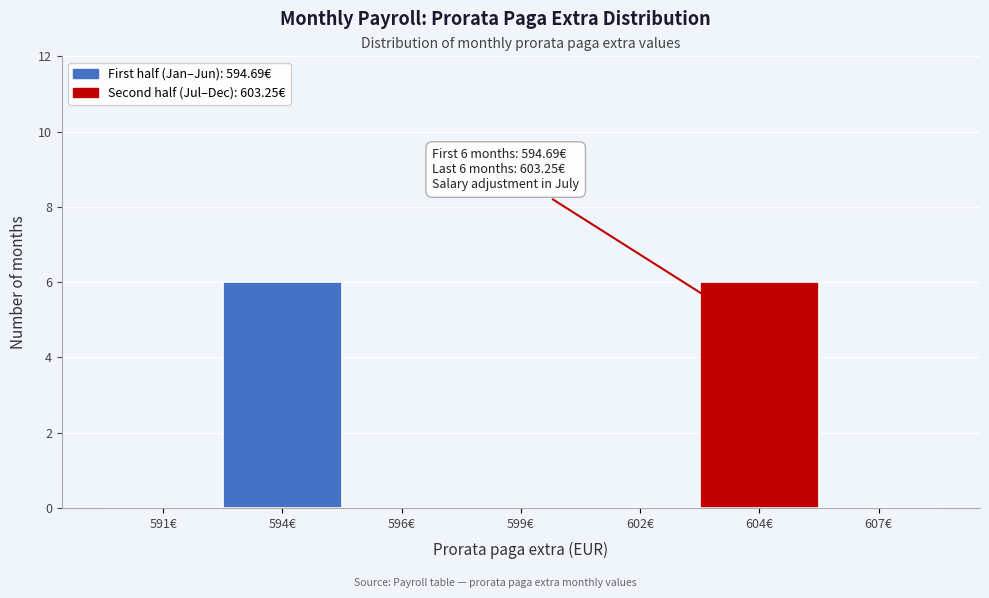

Reading right to left, extract all data points from this chart.

607€=0	604€=6	602€=0	599€=0	596€=0	594€=6	591€=0